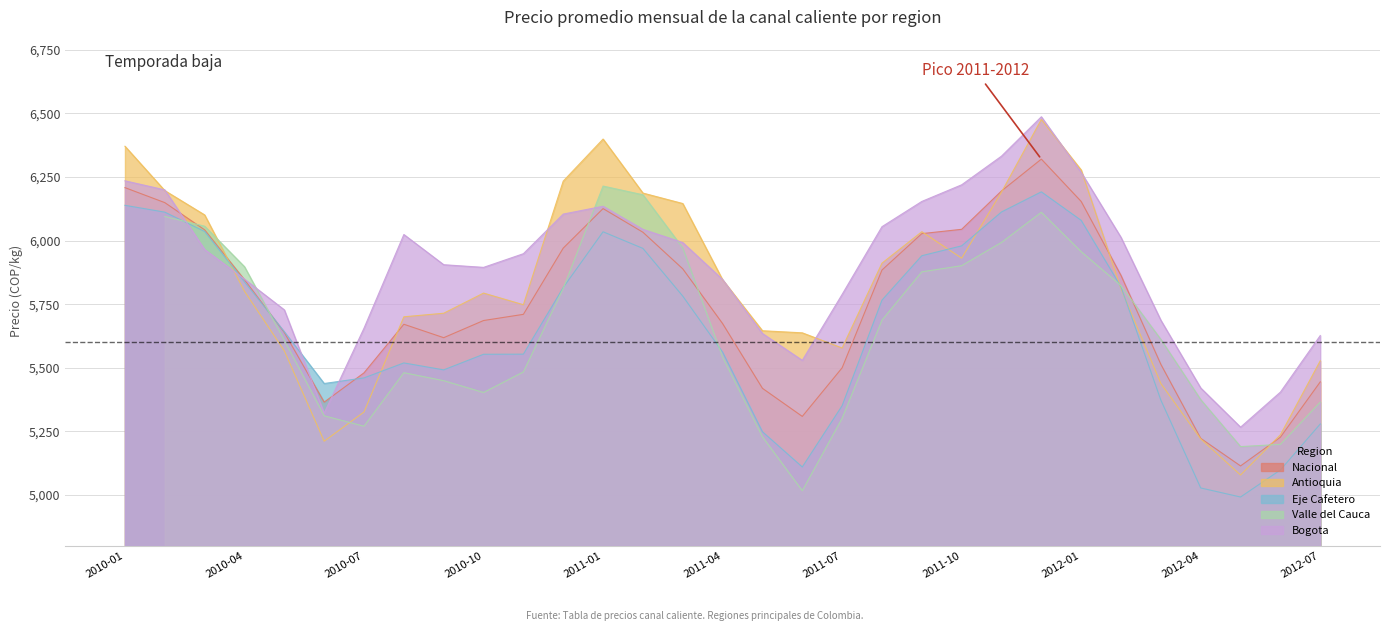

What is the highest value of the Antioquia series?

6475.7